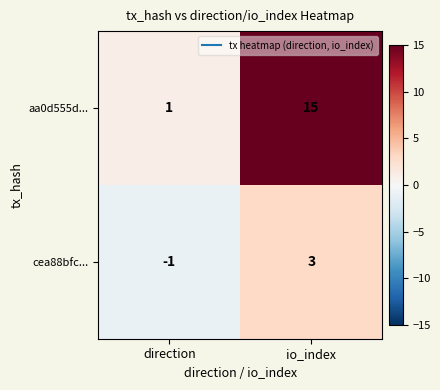

At which category does the chart reach its minimum across all series?

direction